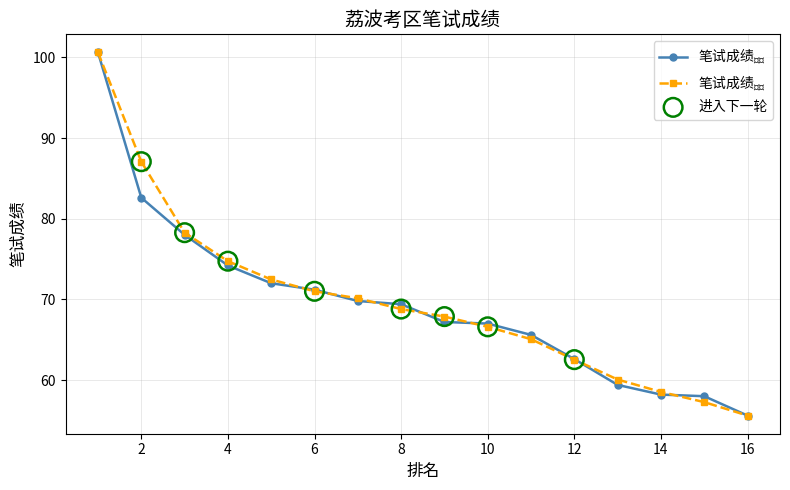

What is the maximum value shown in the chart?

100.6